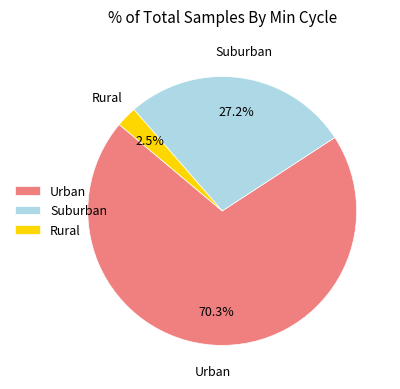

Is there a majority slice in this chart?

Yes